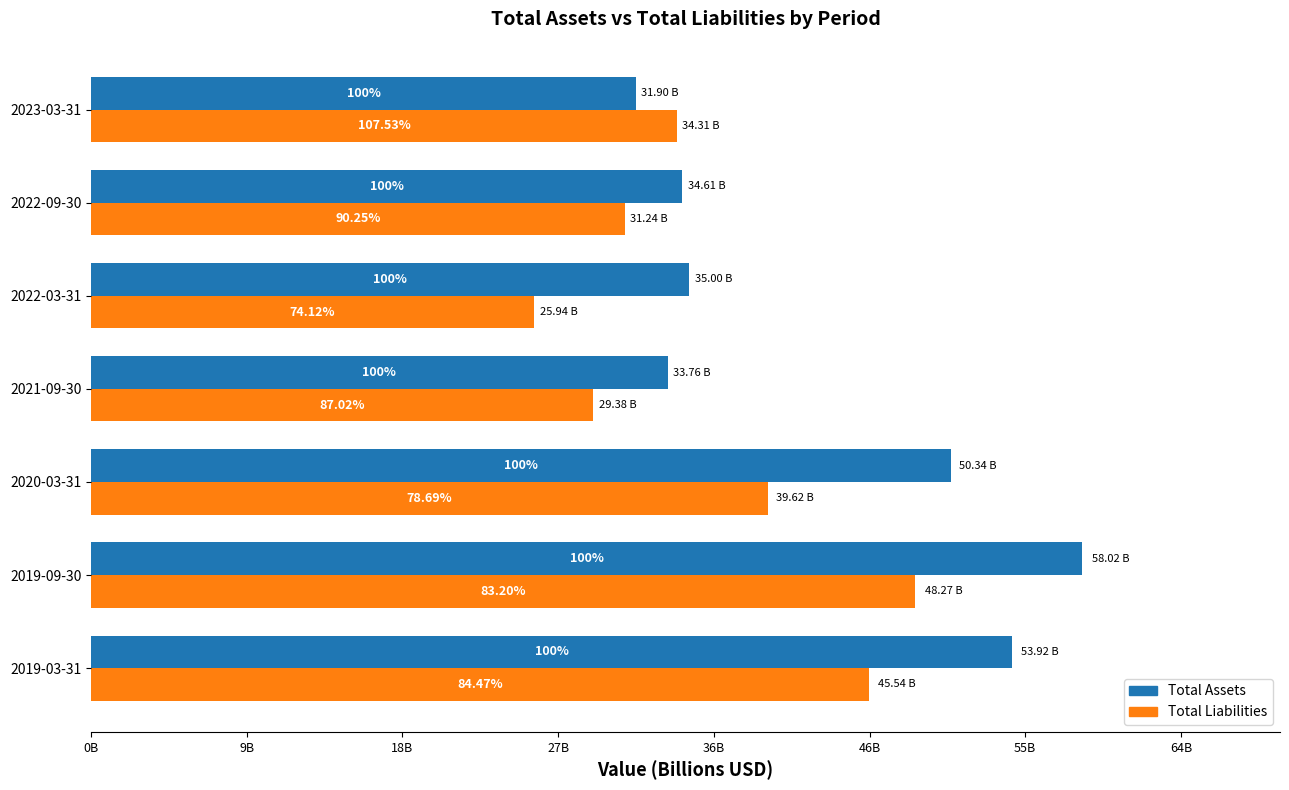

Reading left to right, list all the values displayed in this chart.

Total Assets: 53919190000	58015940000	50344810000	33757300000	34999900000	34610700000	31903700000
Total Liabilities: 45543980000	48271460000	39618750000	29375800000	25941600000	31235400000	34306700000